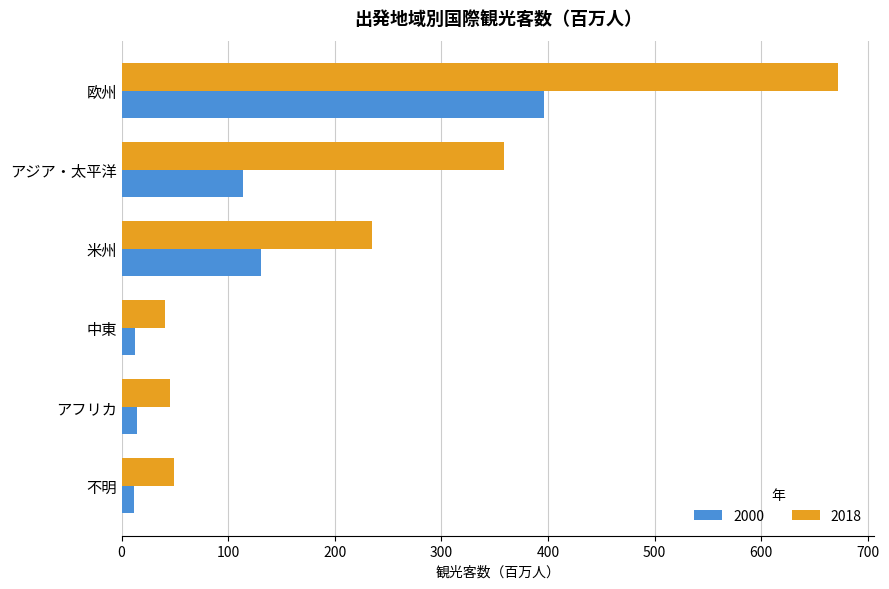

What is the spread (max minus min) of values at アジア・太平洋?

244.9